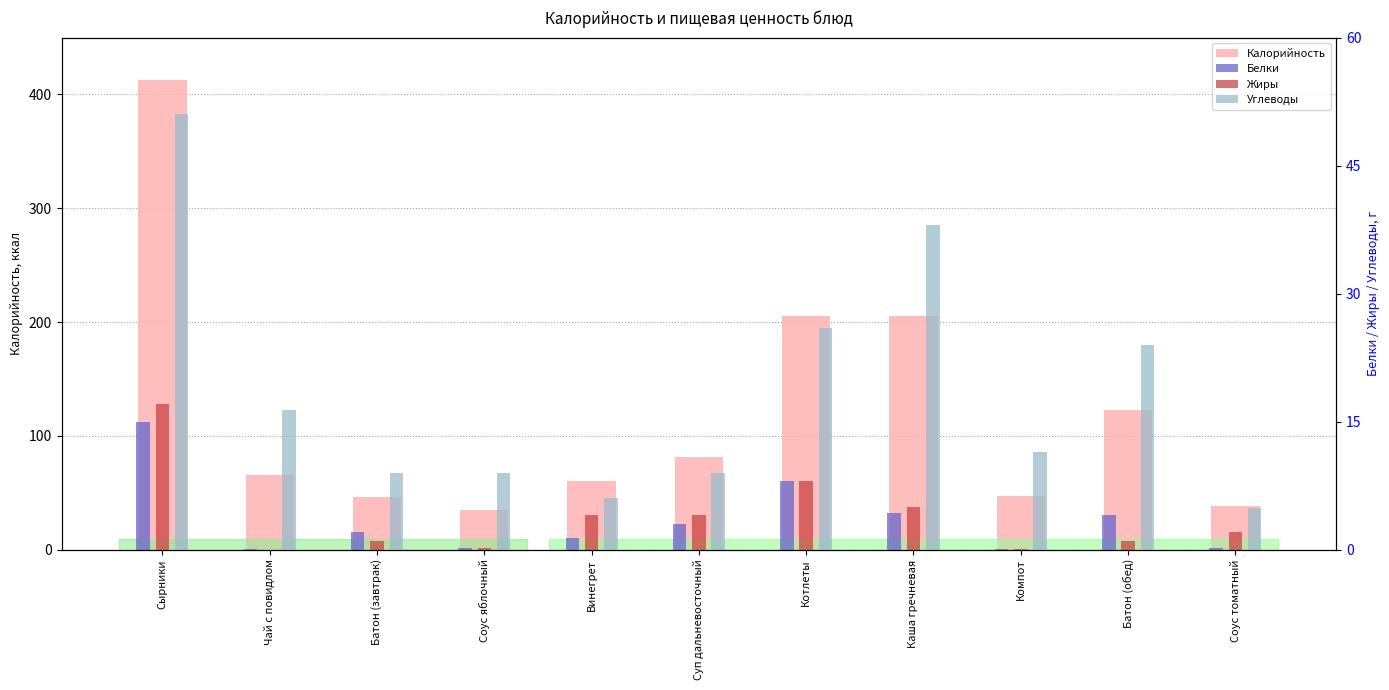

Reading left to right, extract all data points from this chart.

Калорийность: 413.0	65.7	46.0	35.0	60.0	81.0	205.0	205.0	46.9	123.0	38.4
Белки: 15.0	0.1	2.0	0.2	1.4	3.0	8.0	4.3	0.1	4.0	0.2
Жиры: 17.0	0.0	1.0	0.2	4.0	4.0	8.0	5.0	0.1	1.0	2.0
Углеводы: 51.0	16.3	9.0	9.0	6.0	9.0	26.0	38.0	11.4	24.0	4.9